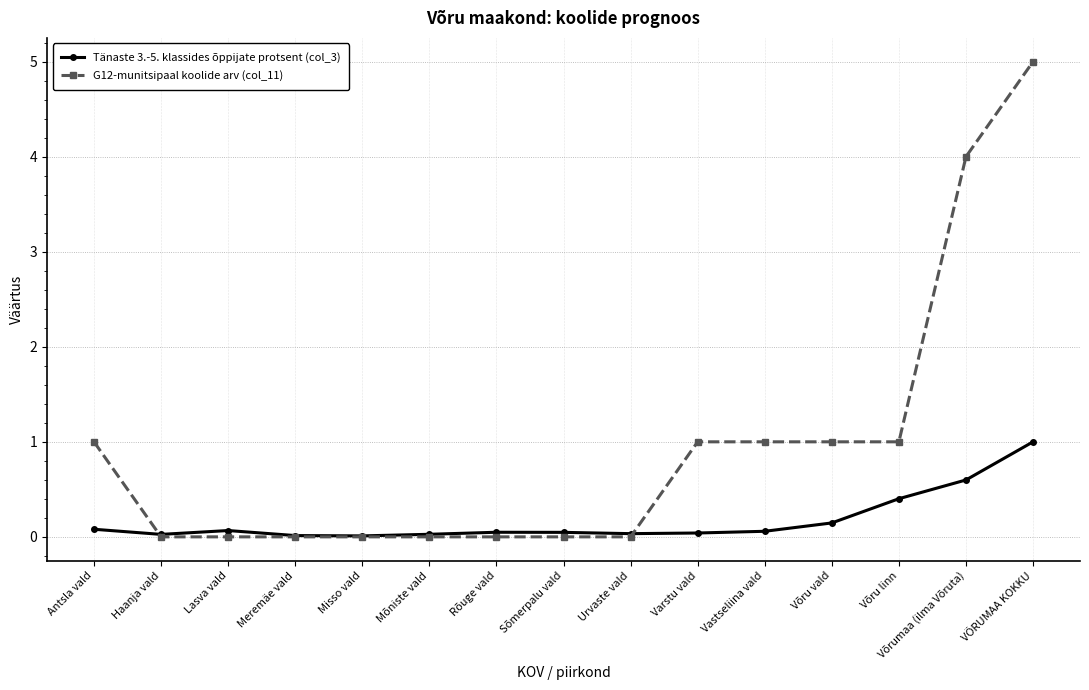

Rank the series by their average value, from lowest to highest.

Tänaste 3.-5. klassides õppijate protsent (col_3), G12-munitsipaal koolide arv (col_11)